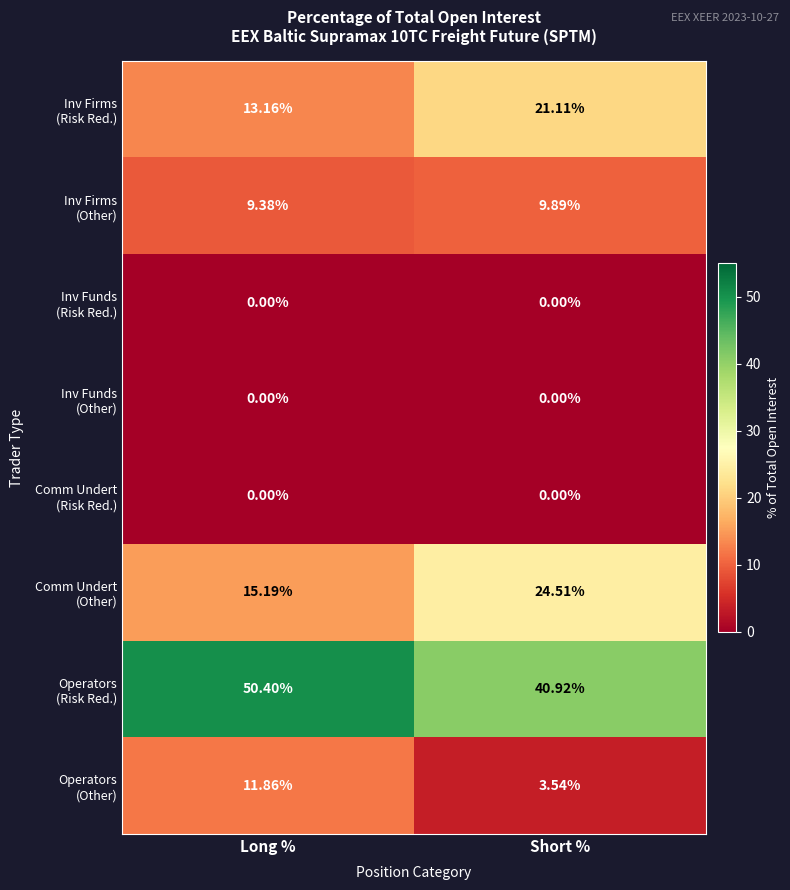

At which category is the sum across all series the highest?

Long %